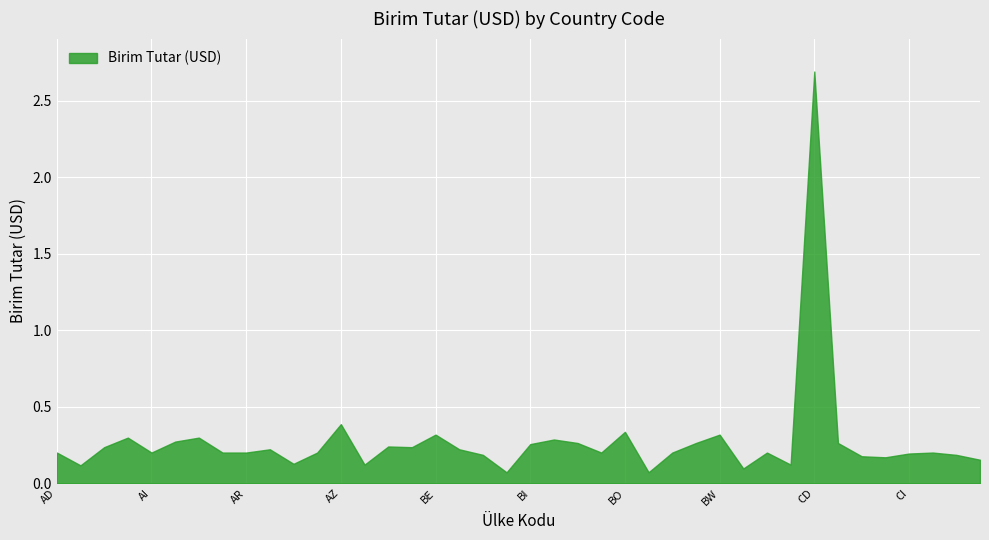

Which label corresponds to the largest value in the chart?

CD